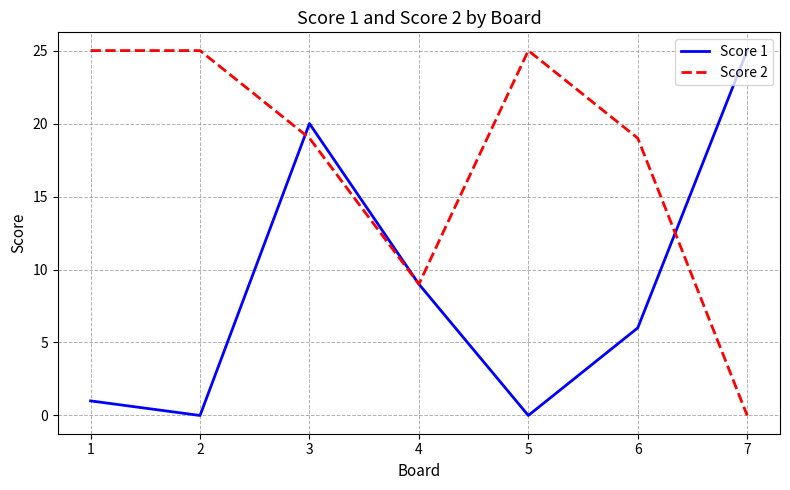

How many lines are shown in the chart?

2